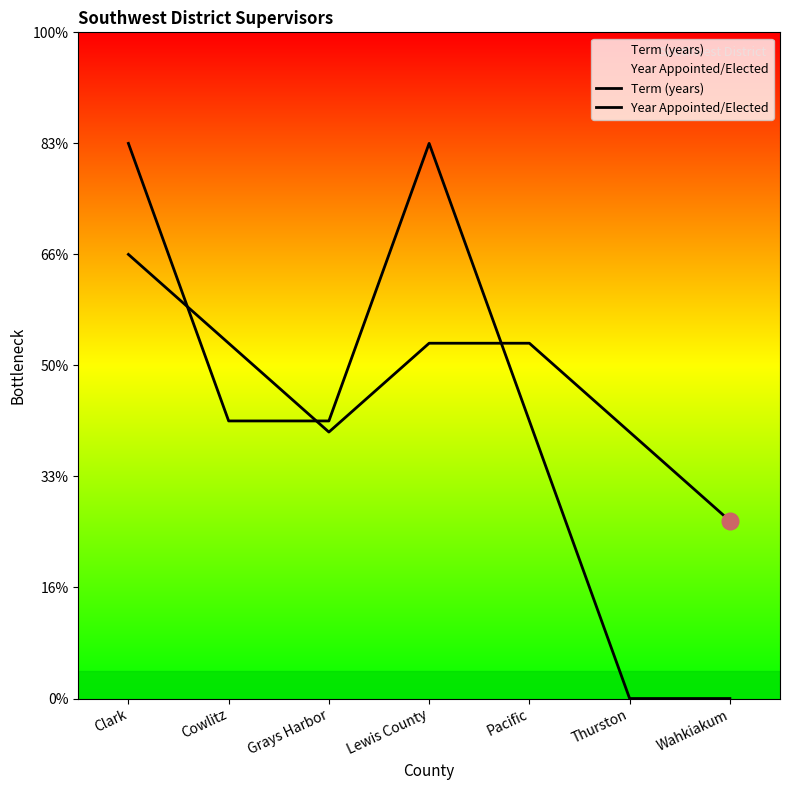

Count the Year Appointed/Elected values in the range 0 to 10.

7